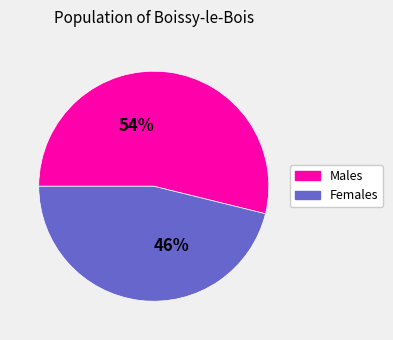

To the nearest percent, what is the difference between the largest and smallest slice percentages?

8%